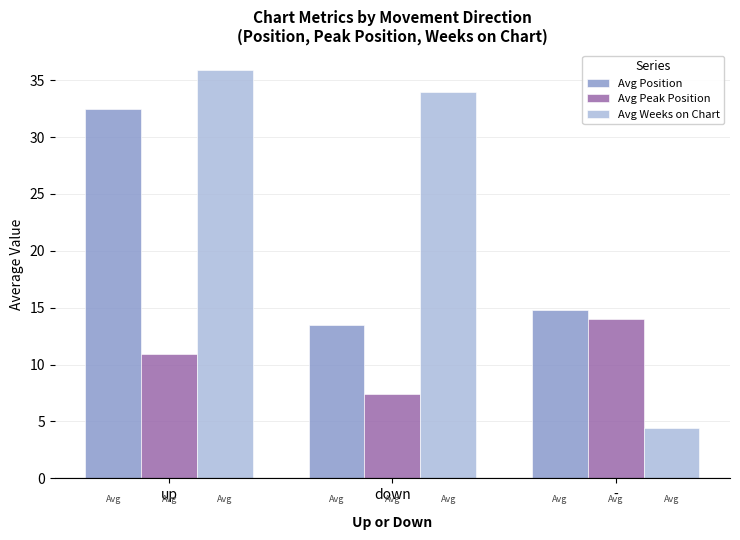

How many groups of bars are there?

3